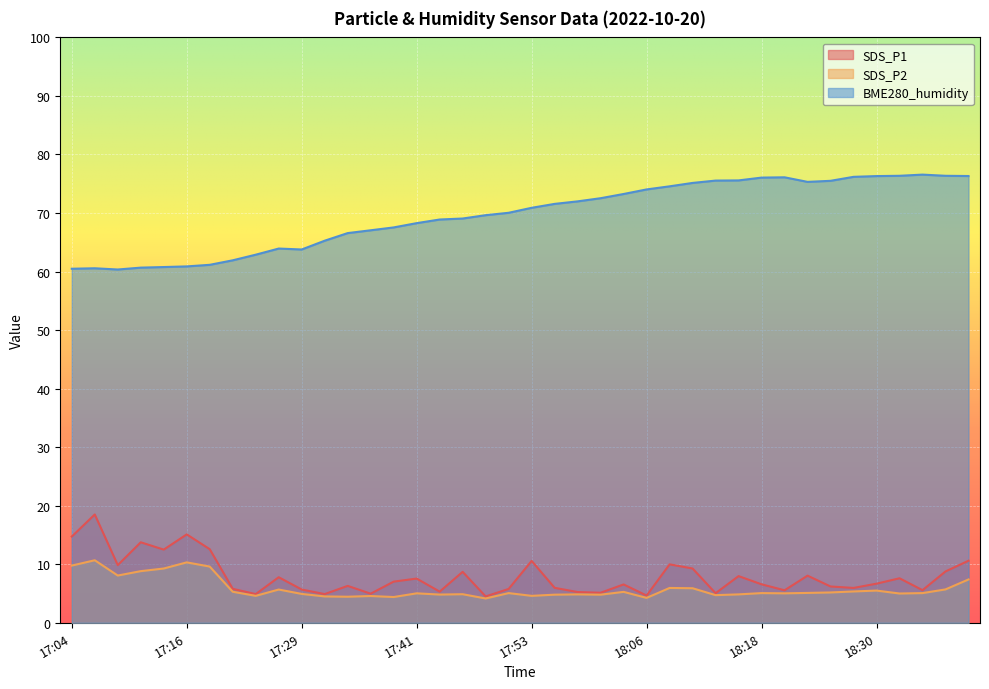

In SDS_P2, how many points are lower than both neighbors (excluding endpoints)?

12